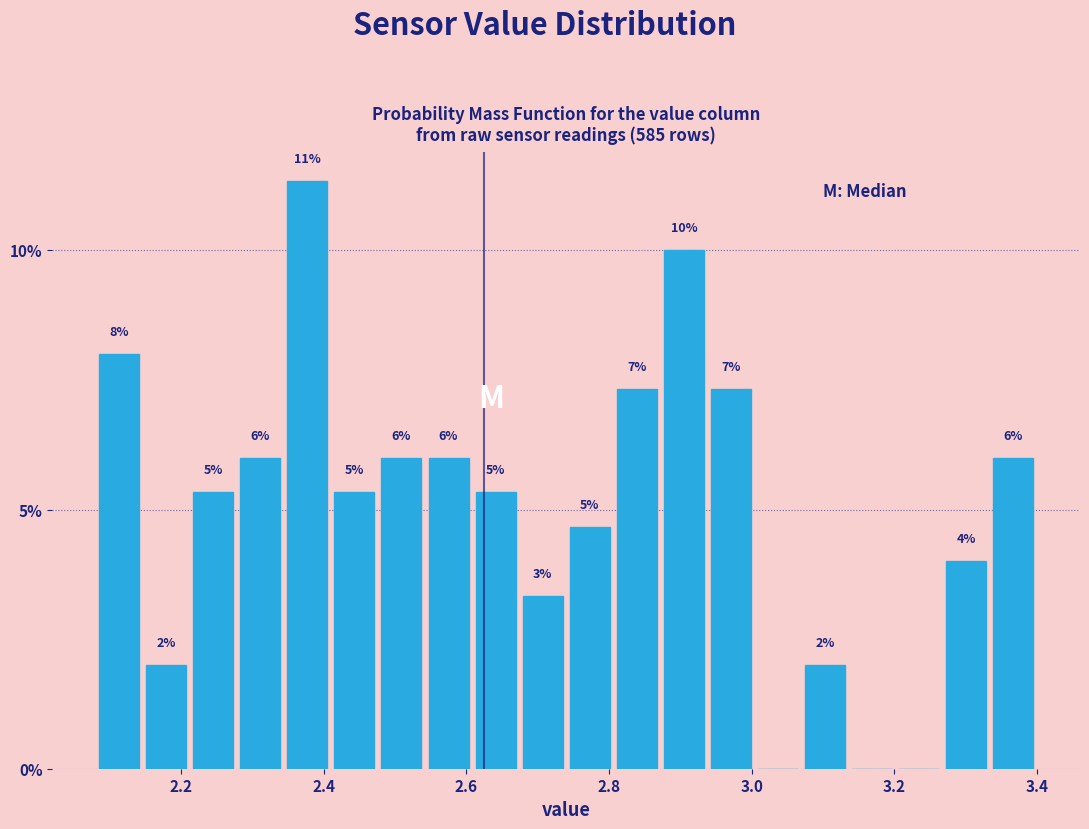

Read against the x-axis, roughly where is the centre of the tallest bar?

2.38